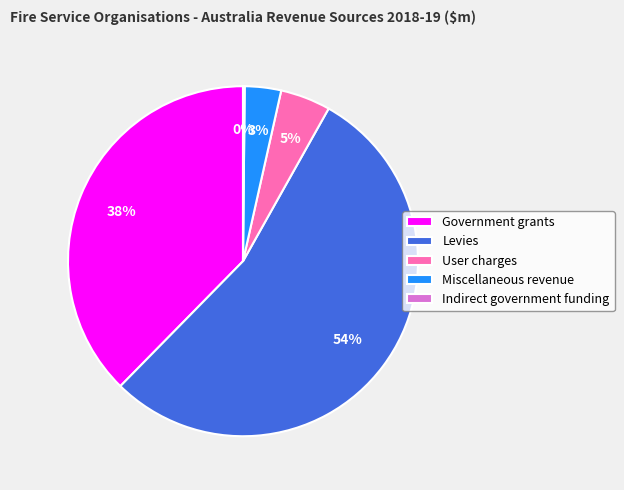

Is it true that Miscellaneous revenue is 3% of the pie?

True